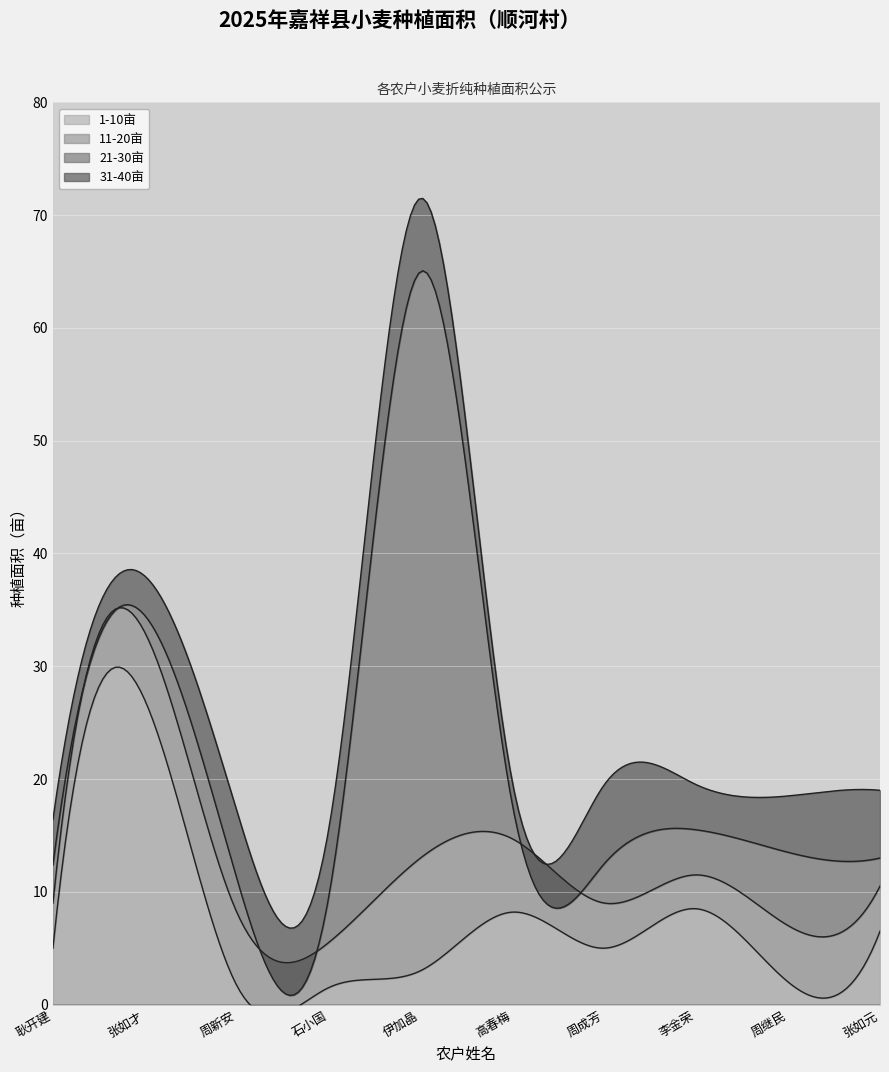

The value of 1-10亩 at 周新安 is 2.3. True or false?

False